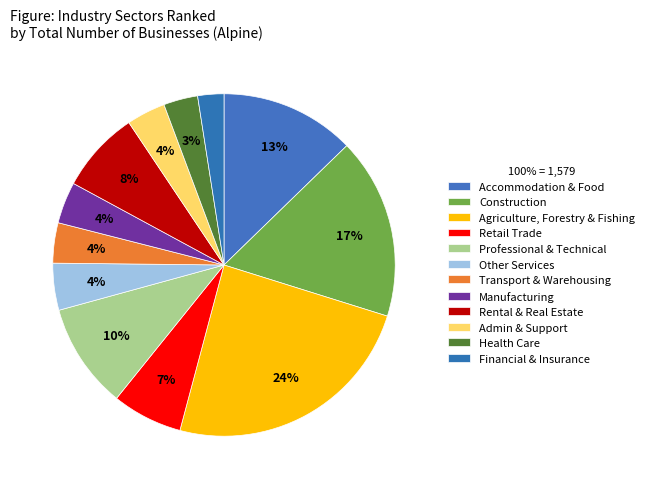

Rank the categories by value from highest to lowest.

Agriculture, Forestry and Fishing, Construction, Accommodation and Food Services, Professional, Scientific and Technical, Rental, Hiring and Real Estate Services, Retail Trade, Other Services, Manufacturing, Transport, Postal and Warehousing, Administrative and Support Services, Health Care and Social Assistance, Financial and Insurance Services